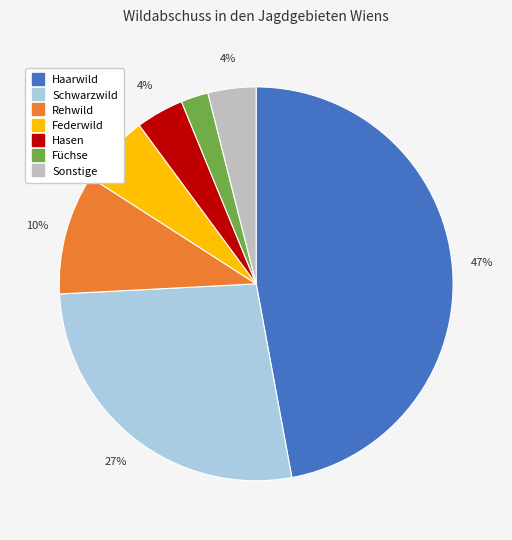

To the nearest percent, what is the difference between the largest and smallest slice percentages?

45%